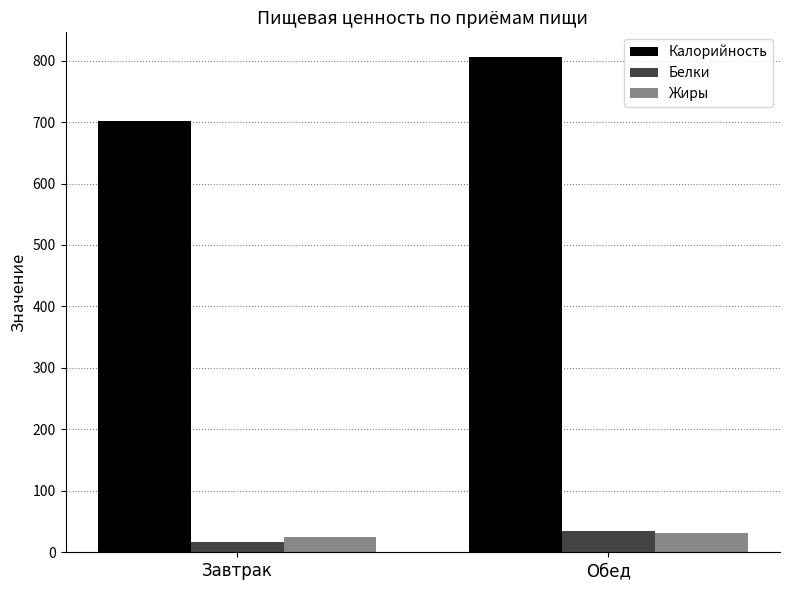

Does the chart contain any negative values?

No